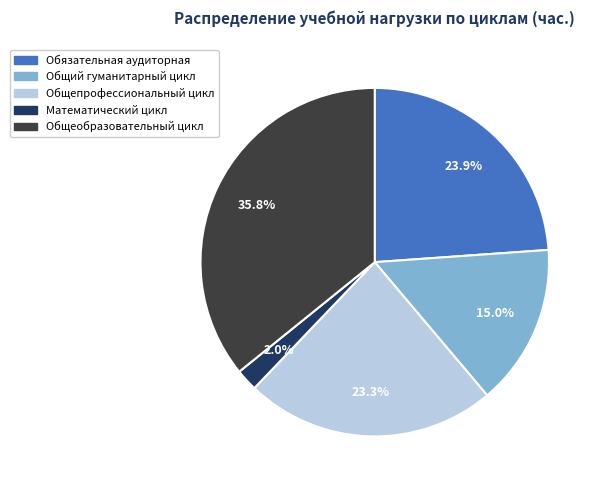

The Общепрофессиональный цикл slice represents 23% of the pie. True or false?

True